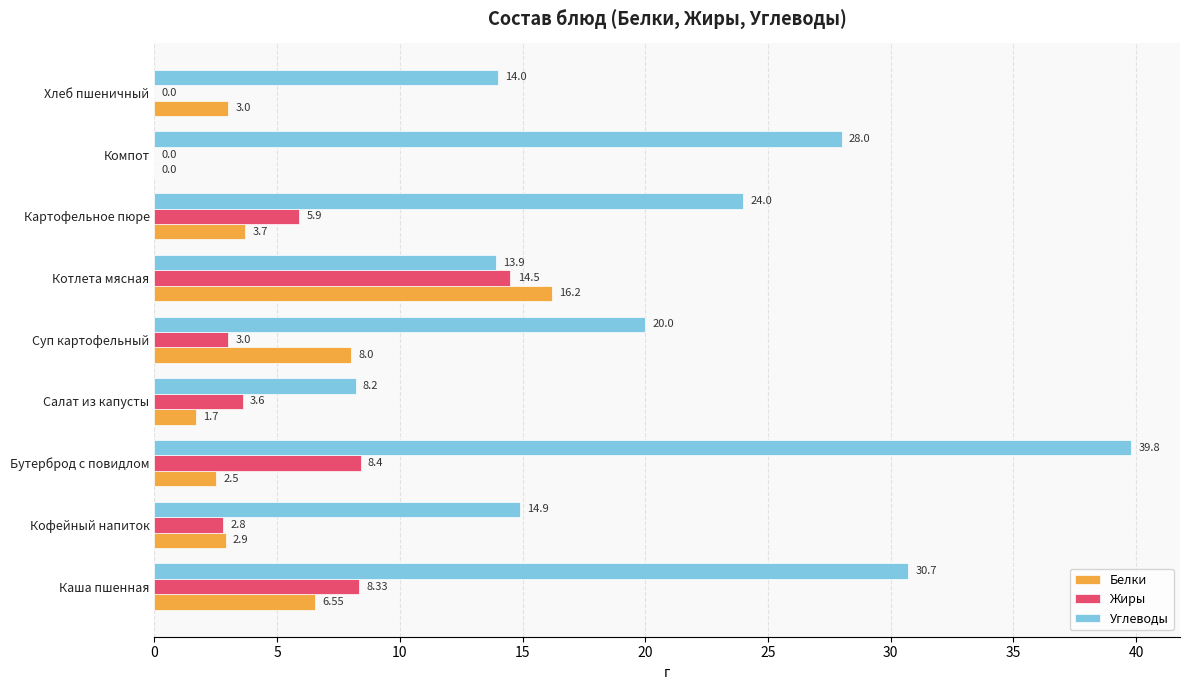

Between Каша пшенная and Хлеб пшеничный, which series saw the biggest shift?

Углеводы